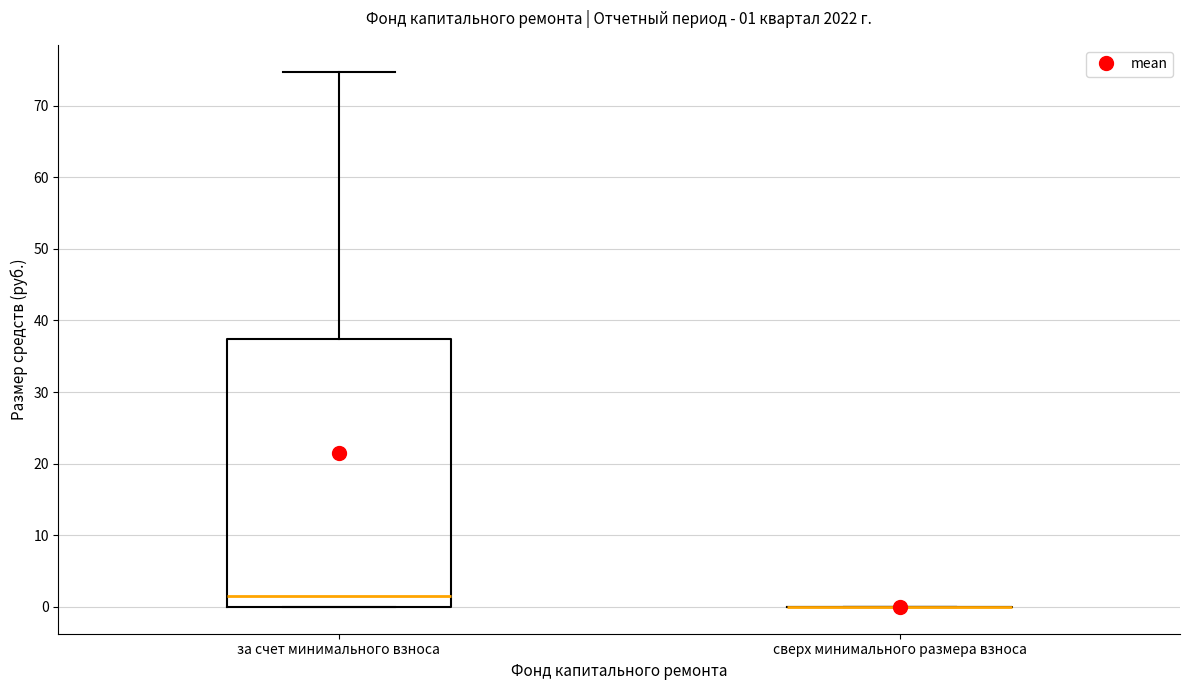

Comparing the boxes themselves (not the whiskers), which one is the tallest?

за счет минимального взноса